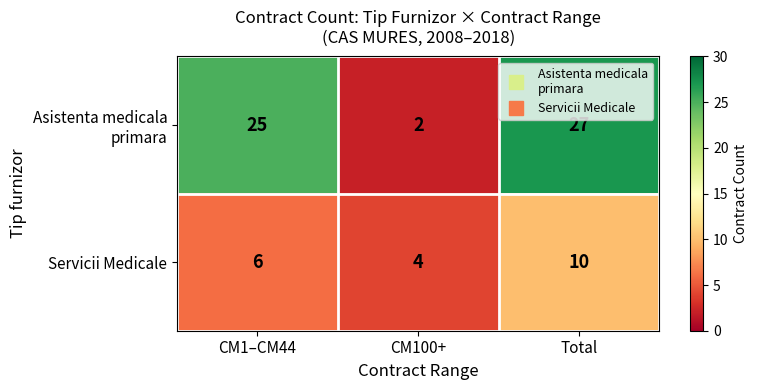

At which category does the chart reach its minimum across all series?

CM100+